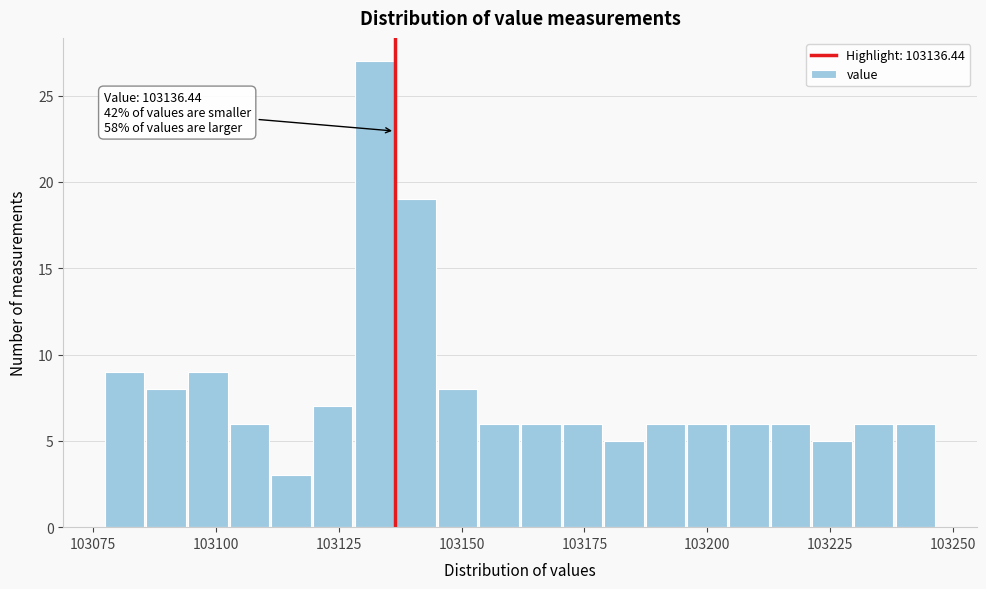

Around what value on the x-axis is the tallest bar? Give the approximate position of its centre, as read against the axis.

103130